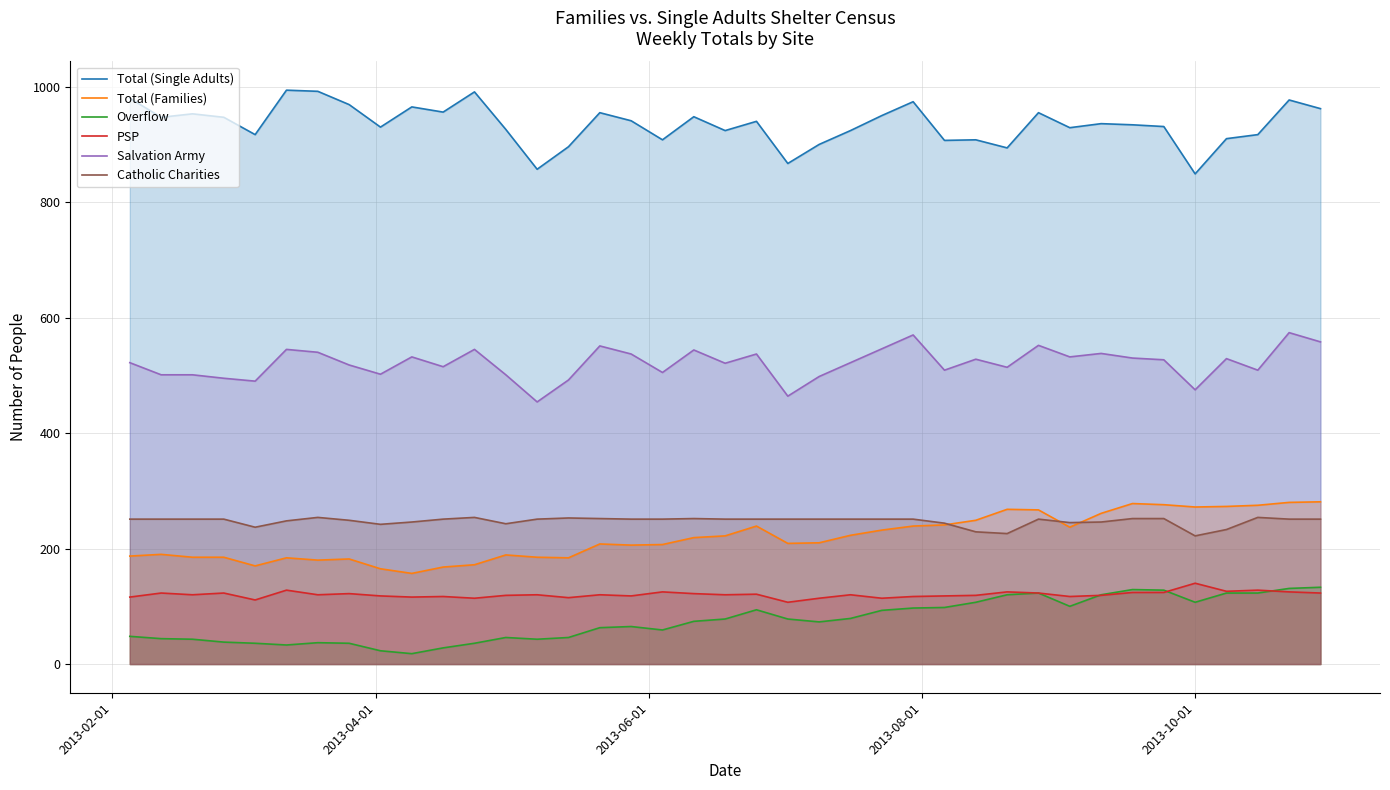

Reading left to right, list all the values displayed in this chart.

Total (Single Adults): 980	947	953	947	917	994	992	969	930	965	956	991	926	857	896	955	941	908	948	924	940	867	900	924	950	974	907	908	894	955	929	936	934	931	849	910	917	977	962
Total (Families): 187	190	185	185	170	184	180	182	165	157	168	172	189	185	184	208	206	207	219	222	239	209	210	223	232	239	241	249	268	267	237	261	278	276	272	273	275	280	281
Overflow: 48	44	43	38	36	33	37	36	23	18	28	36	46	43	46	63	65	59	74	78	94	78	73	79	93	97	98	107	120	123	100	120	129	128	107	123	123	131	133
PSP: 116	123	120	123	111	128	120	122	118	116	117	114	119	120	115	120	118	125	122	120	121	107	114	120	114	117	118	119	125	123	117	119	124	124	140	126	128	125	123
Salvation Army: 522	501	501	495	490	545	540	518	502	532	515	545	501	454	492	551	537	505	544	521	537	464	498	522	546	570	509	528	514	552	532	538	530	527	475	529	509	574	558
Catholic Charities: 251	251	251	251	237	248	254	249	242	246	251	254	243	251	253	252	251	251	252	251	251	251	251	251	251	251	244	229	226	251	245	246	252	252	222	233	254	251	251